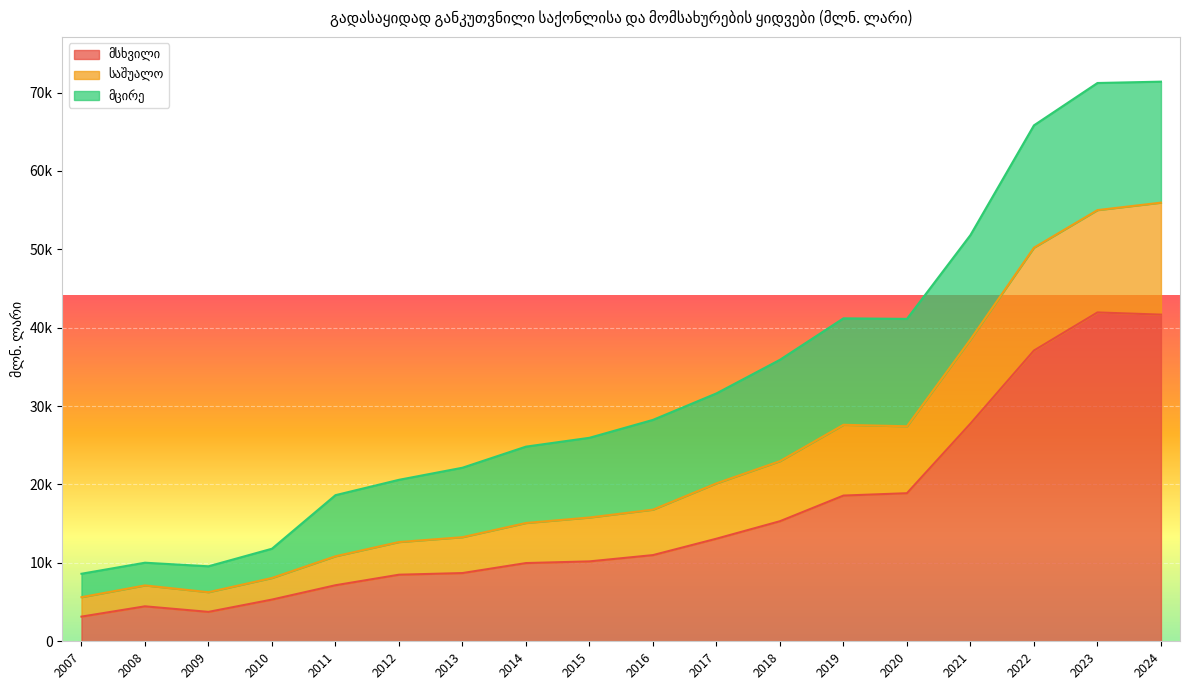

At which category is the sum across all series the highest?

2023